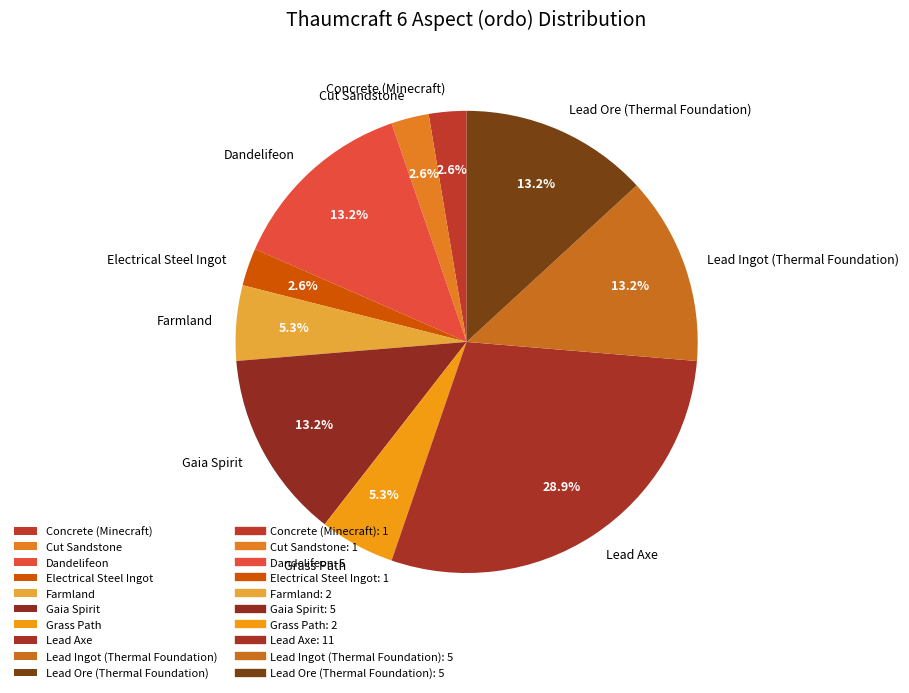

To the nearest percent, what portion does Lead Ore (Thermal Foundation) represent?

13%